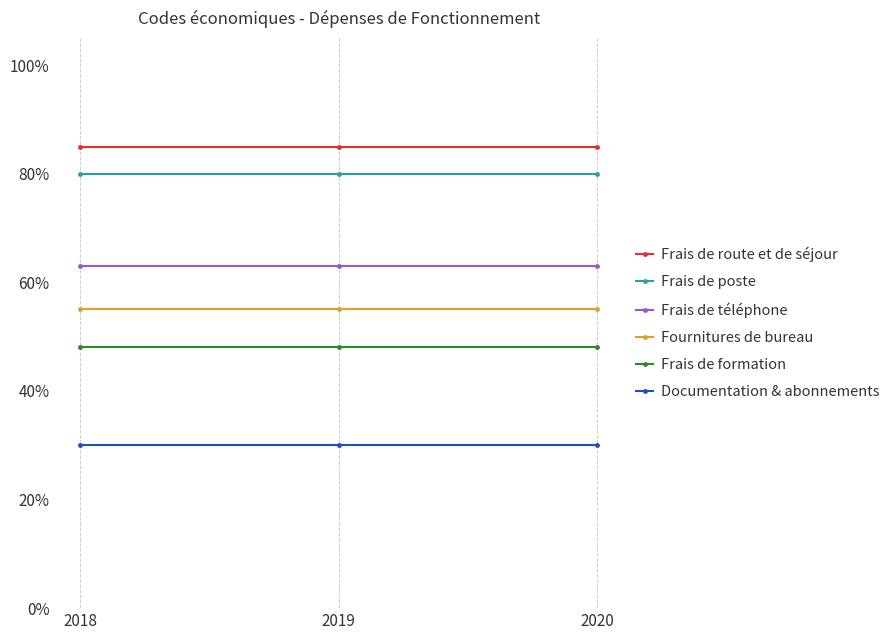

Between 2018 and 2019, which series saw the biggest shift?

Frais de route et de séjour